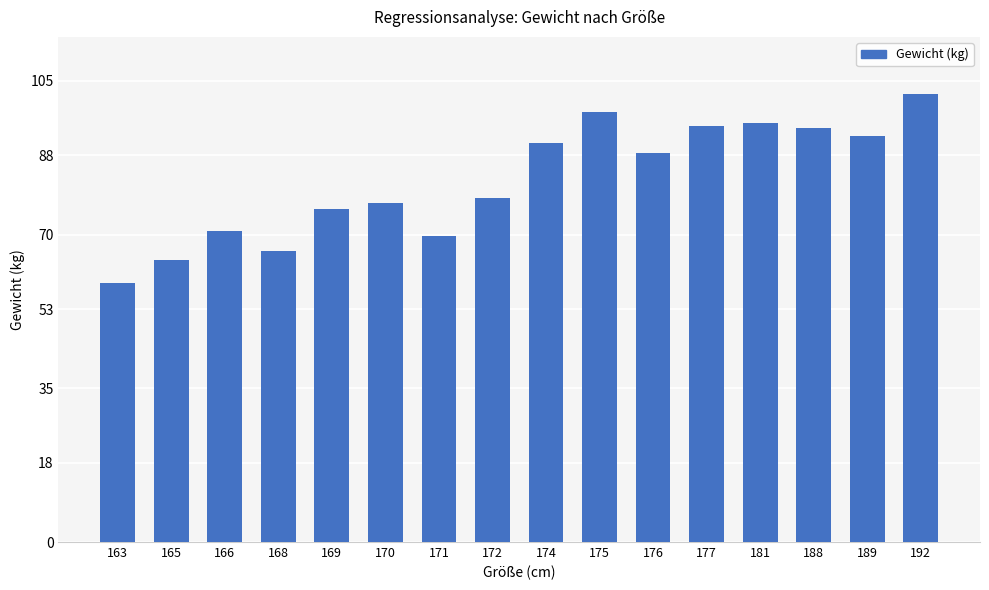

At which category does the chart reach its peak across all series?

192